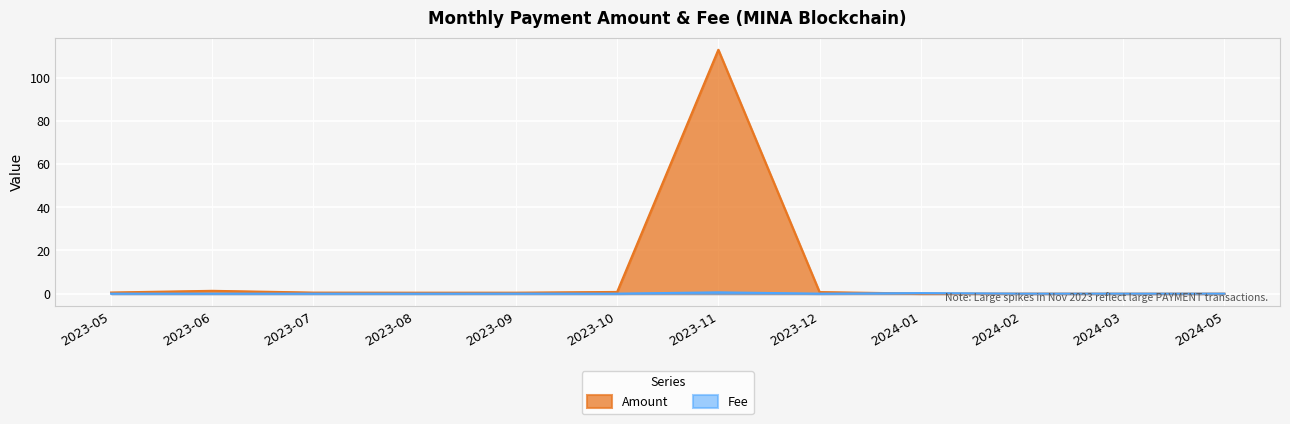

In Fee, how many points are lower than both neighbors (excluding endpoints)?

3